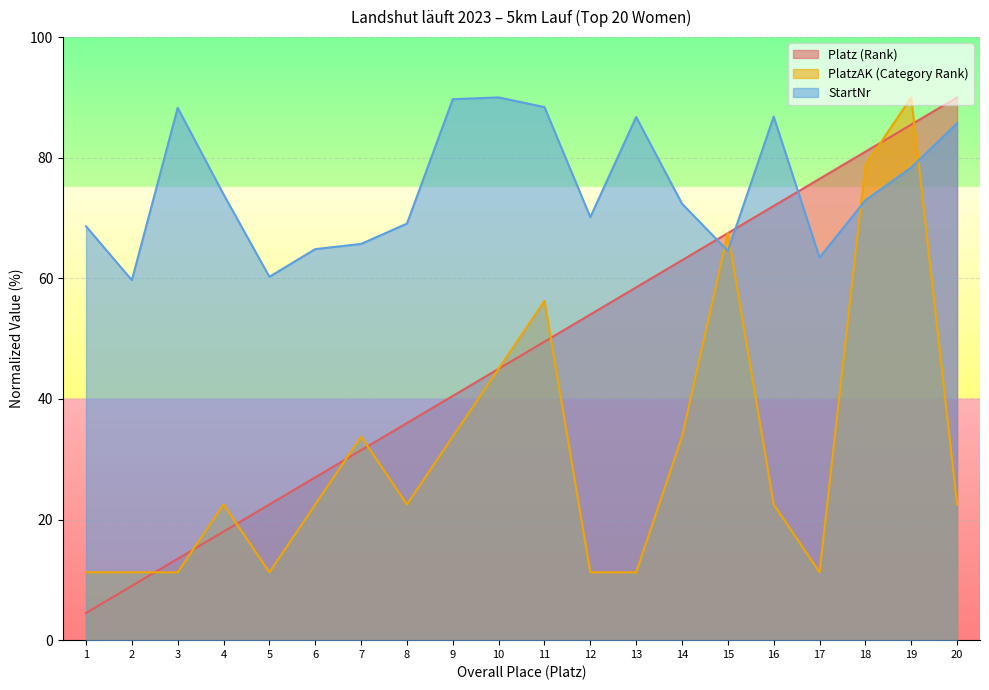

Reading left to right, extract all data points from this chart.

Platz (Rank): 4.5	9.0	13.5	18.0	22.5	27.0	31.5	36.0	40.5	45.0	49.5	54.0	58.5	63.0	67.5	72.0	76.5	81.0	85.5	90.0
PlatzAK (Category Rank): 11.2	11.2	11.2	22.5	11.2	22.5	33.8	22.5	33.8	45.0	56.2	11.2	11.2	33.8	67.5	22.5	11.2	78.8	90.0	22.5
StartNr: 68.6	59.7	88.3	73.9	60.3	64.8	65.7	69.1	89.7	90.0	88.4	70.1	86.8	72.4	64.5	86.8	63.4	72.9	78.4	85.7